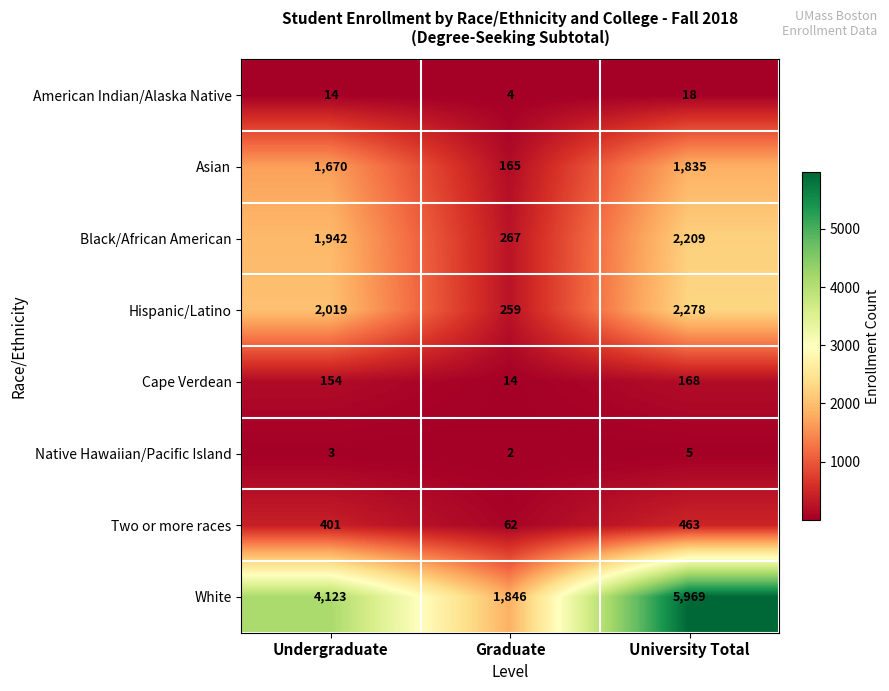

Reading right to left, what are all the values shown in this chart?

American Indian/Alaska Native: 18	4	14
Asian: 1835	165	1670
Black/African American: 2209	267	1942
Hispanic/Latino: 2278	259	2019
Cape Verdean: 168	14	154
Native Hawaiian/Pacific Island: 5	2	3
Two or more races: 463	62	401
White: 5969	1846	4123